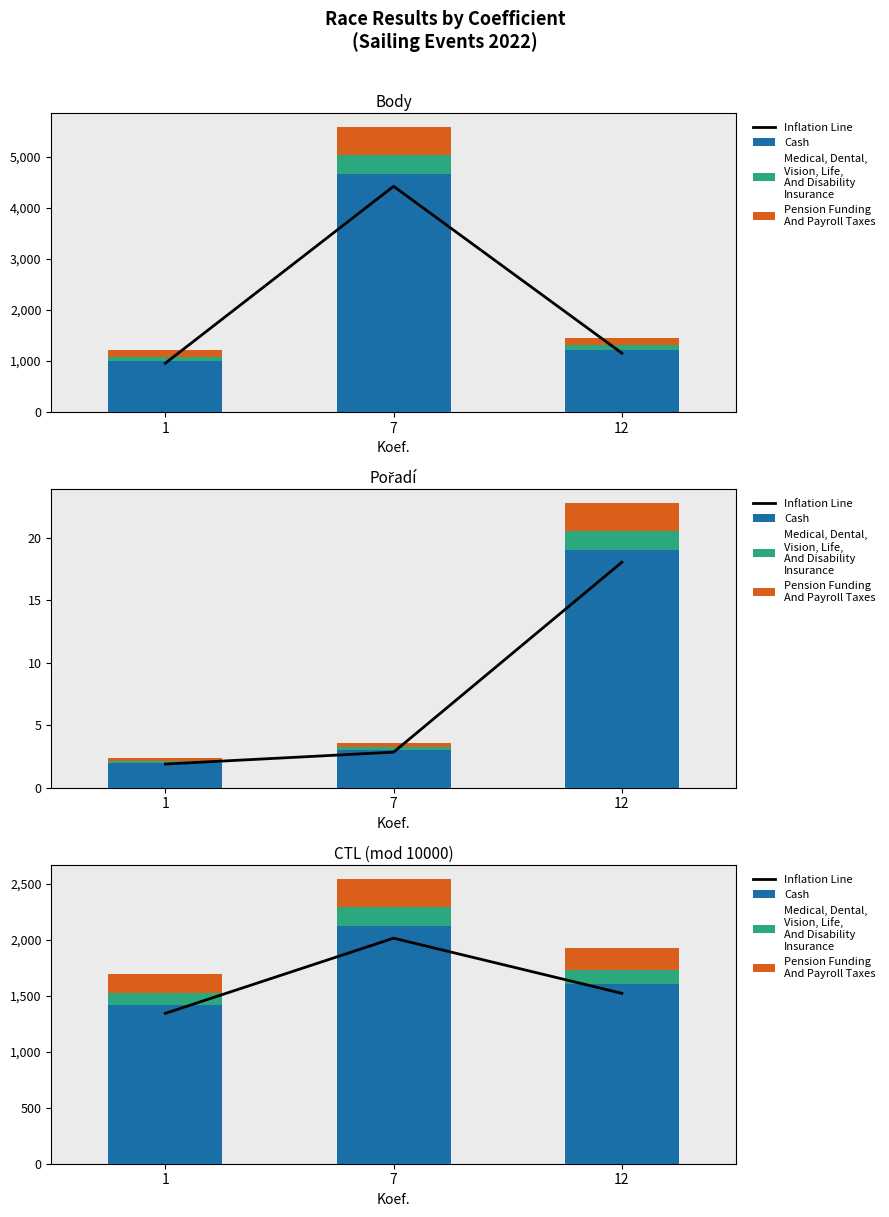

True or false: Inflation Line has a value of 896.3 at 1.

False